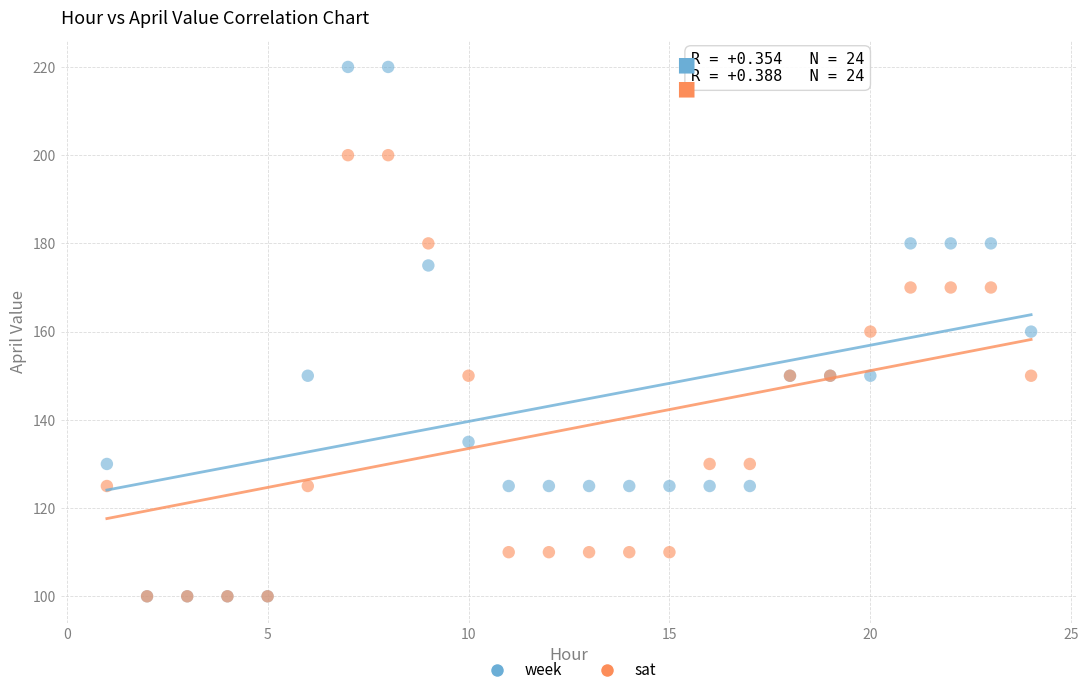

Which series has the widest spread of Y values?

week